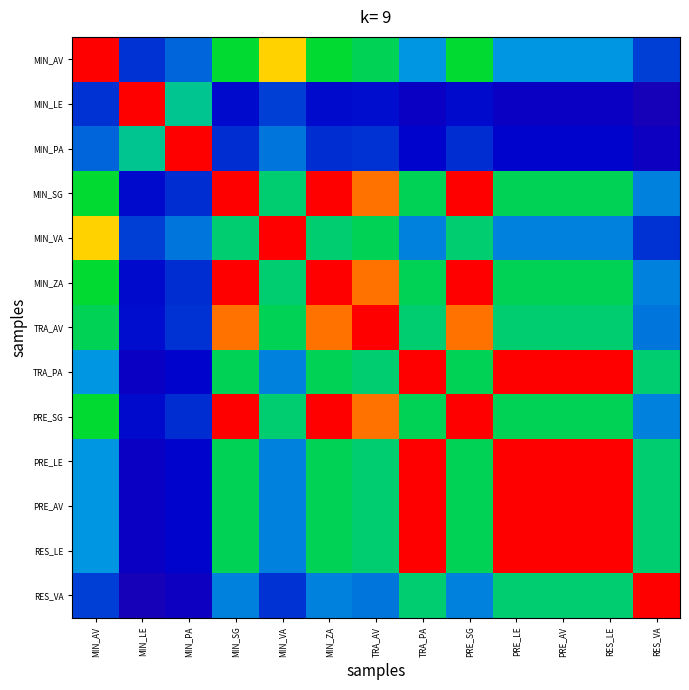

Reading right to left, list all the values displayed in this chart.

MIN_AV: RES_VA=0.3	RES_LE=0.4	PRE_AV=0.4	PRE_LE=0.4	PRE_SG=0.6	TRA_PA=0.4	TRA_AV=0.5	MIN_ZA=0.6	MIN_VA=0.8	MIN_SG=0.6	MIN_PA=0.3	MIN_LE=0.3	MIN_AV=1.0
MIN_LE: RES_VA=0.2	RES_LE=0.2	PRE_AV=0.2	PRE_LE=0.2	PRE_SG=0.2	TRA_PA=0.2	TRA_AV=0.2	MIN_ZA=0.2	MIN_VA=0.3	MIN_SG=0.2	MIN_PA=0.5	MIN_LE=1.0	MIN_AV=0.3
MIN_PA: RES_VA=0.2	RES_LE=0.2	PRE_AV=0.2	PRE_LE=0.2	PRE_SG=0.2	TRA_PA=0.2	TRA_AV=0.3	MIN_ZA=0.2	MIN_VA=0.3	MIN_SG=0.2	MIN_PA=1.0	MIN_LE=0.5	MIN_AV=0.3
MIN_SG: RES_VA=0.3	RES_LE=0.5	PRE_AV=0.5	PRE_LE=0.5	PRE_SG=1.0	TRA_PA=0.5	TRA_AV=0.9	MIN_ZA=1.0	MIN_VA=0.5	MIN_SG=1.0	MIN_PA=0.2	MIN_LE=0.2	MIN_AV=0.6
MIN_VA: RES_VA=0.3	RES_LE=0.3	PRE_AV=0.3	PRE_LE=0.3	PRE_SG=0.5	TRA_PA=0.3	TRA_AV=0.5	MIN_ZA=0.5	MIN_VA=1.0	MIN_SG=0.5	MIN_PA=0.3	MIN_LE=0.3	MIN_AV=0.8
MIN_ZA: RES_VA=0.3	RES_LE=0.5	PRE_AV=0.5	PRE_LE=0.5	PRE_SG=1.0	TRA_PA=0.5	TRA_AV=0.9	MIN_ZA=1.0	MIN_VA=0.5	MIN_SG=1.0	MIN_PA=0.2	MIN_LE=0.2	MIN_AV=0.6
TRA_AV: RES_VA=0.3	RES_LE=0.5	PRE_AV=0.5	PRE_LE=0.5	PRE_SG=0.9	TRA_PA=0.5	TRA_AV=1.0	MIN_ZA=0.9	MIN_VA=0.5	MIN_SG=0.9	MIN_PA=0.3	MIN_LE=0.2	MIN_AV=0.5
TRA_PA: RES_VA=0.5	RES_LE=1.0	PRE_AV=1.0	PRE_LE=1.0	PRE_SG=0.5	TRA_PA=1.0	TRA_AV=0.5	MIN_ZA=0.5	MIN_VA=0.3	MIN_SG=0.5	MIN_PA=0.2	MIN_LE=0.2	MIN_AV=0.4
PRE_SG: RES_VA=0.3	RES_LE=0.5	PRE_AV=0.5	PRE_LE=0.5	PRE_SG=1.0	TRA_PA=0.5	TRA_AV=0.9	MIN_ZA=1.0	MIN_VA=0.5	MIN_SG=1.0	MIN_PA=0.2	MIN_LE=0.2	MIN_AV=0.6
PRE_LE: RES_VA=0.5	RES_LE=1.0	PRE_AV=1.0	PRE_LE=1.0	PRE_SG=0.5	TRA_PA=1.0	TRA_AV=0.5	MIN_ZA=0.5	MIN_VA=0.3	MIN_SG=0.5	MIN_PA=0.2	MIN_LE=0.2	MIN_AV=0.4
PRE_AV: RES_VA=0.5	RES_LE=1.0	PRE_AV=1.0	PRE_LE=1.0	PRE_SG=0.5	TRA_PA=1.0	TRA_AV=0.5	MIN_ZA=0.5	MIN_VA=0.3	MIN_SG=0.5	MIN_PA=0.2	MIN_LE=0.2	MIN_AV=0.4
RES_LE: RES_VA=0.5	RES_LE=1.0	PRE_AV=1.0	PRE_LE=1.0	PRE_SG=0.5	TRA_PA=1.0	TRA_AV=0.5	MIN_ZA=0.5	MIN_VA=0.3	MIN_SG=0.5	MIN_PA=0.2	MIN_LE=0.2	MIN_AV=0.4
RES_VA: RES_VA=1.0	RES_LE=0.5	PRE_AV=0.5	PRE_LE=0.5	PRE_SG=0.3	TRA_PA=0.5	TRA_AV=0.3	MIN_ZA=0.3	MIN_VA=0.3	MIN_SG=0.3	MIN_PA=0.2	MIN_LE=0.2	MIN_AV=0.3